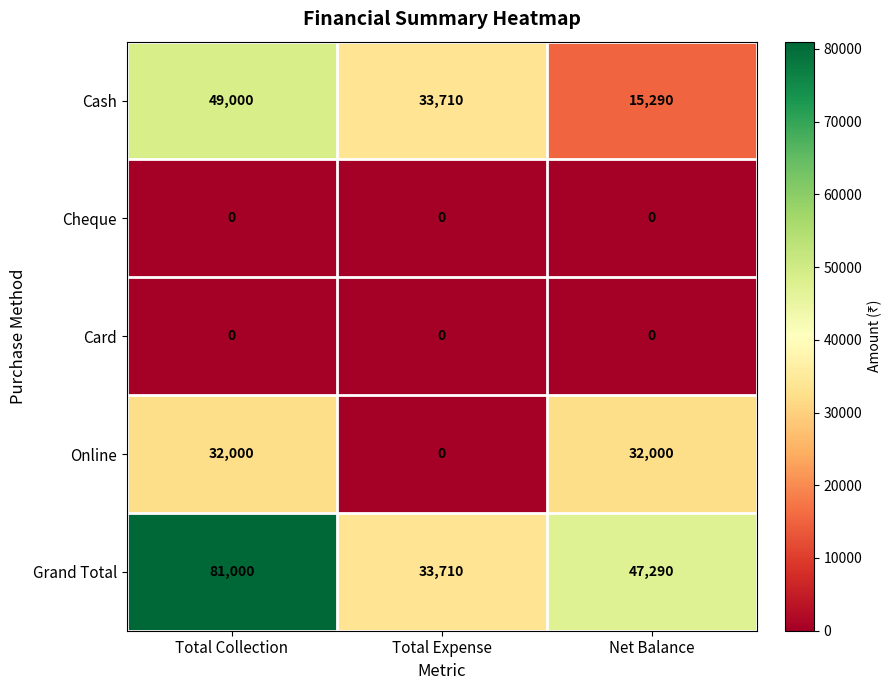

At how many categories does at least one series exceed 53395?

1